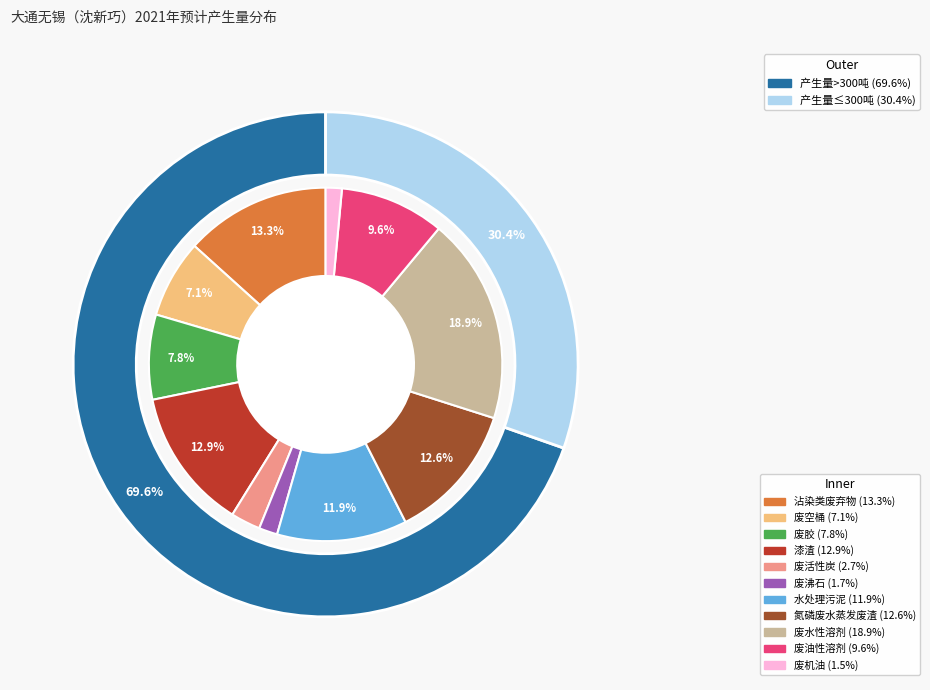

Is the sum of 氮磷废水蒸发废渣 and 废油性溶剂 greater than half?

No